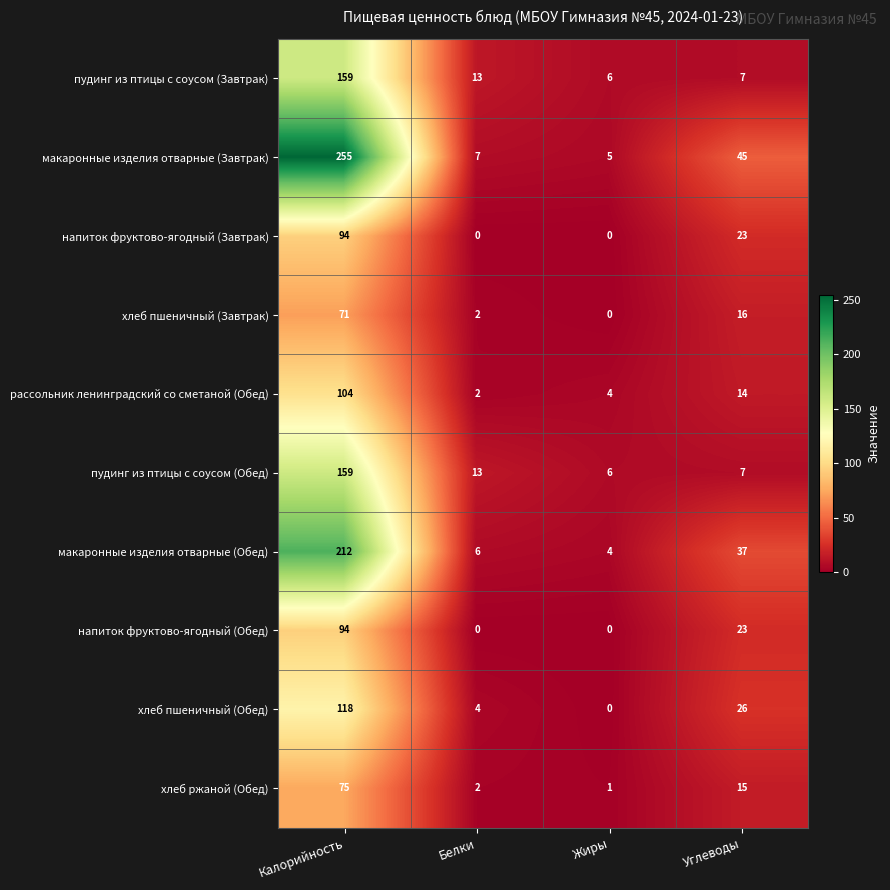

Where does the хлеб пшеничный (Обед) series first go above 26?

Калорийность